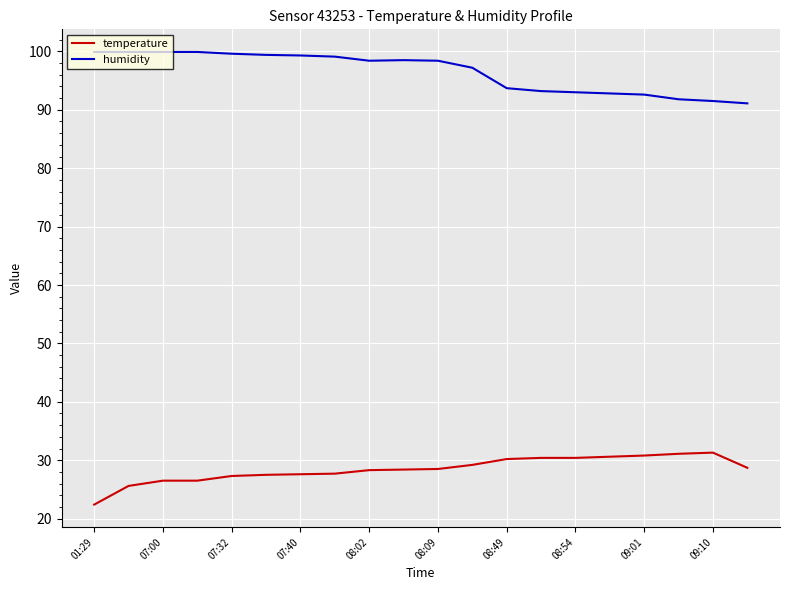

What is the smallest value displayed?

22.4